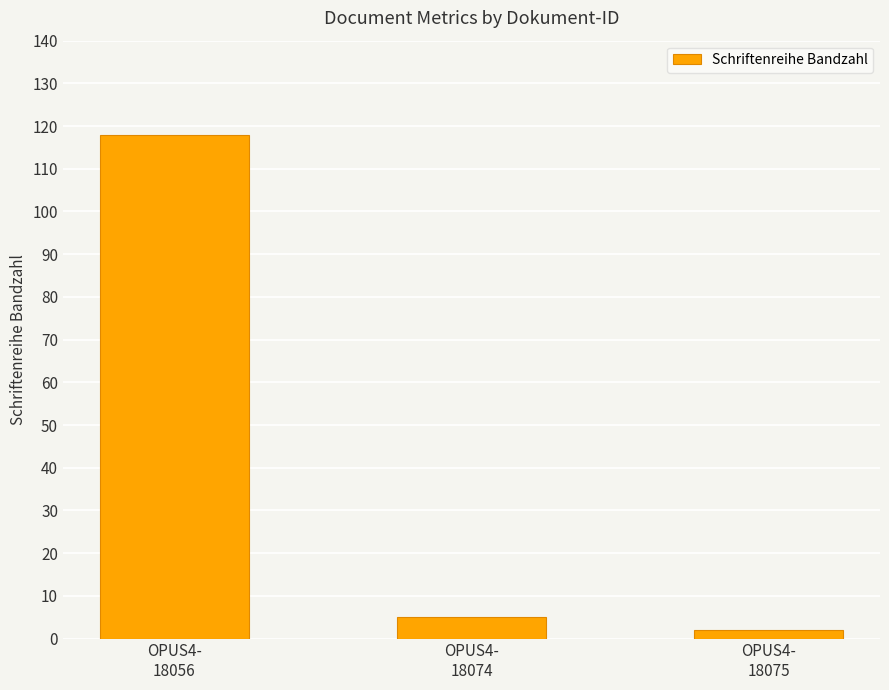

Reading left to right, extract all data points from this chart.

OPUS4-
18056=118	OPUS4-
18074=5	OPUS4-
18075=2